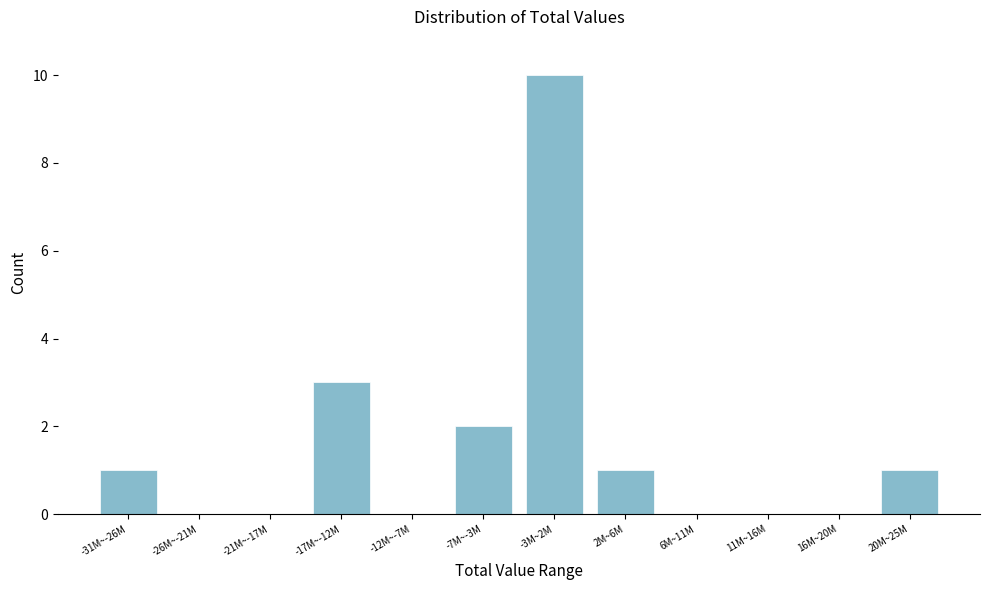

Reading left to right, what are all the values shown in this chart?

-31M~-26M=1	-26M~-21M=0	-21M~-17M=0	-17M~-12M=3	-12M~-7M=0	-7M~-3M=2	-3M~2M=10	2M~6M=1	6M~11M=0	11M~16M=0	16M~20M=0	20M~25M=1